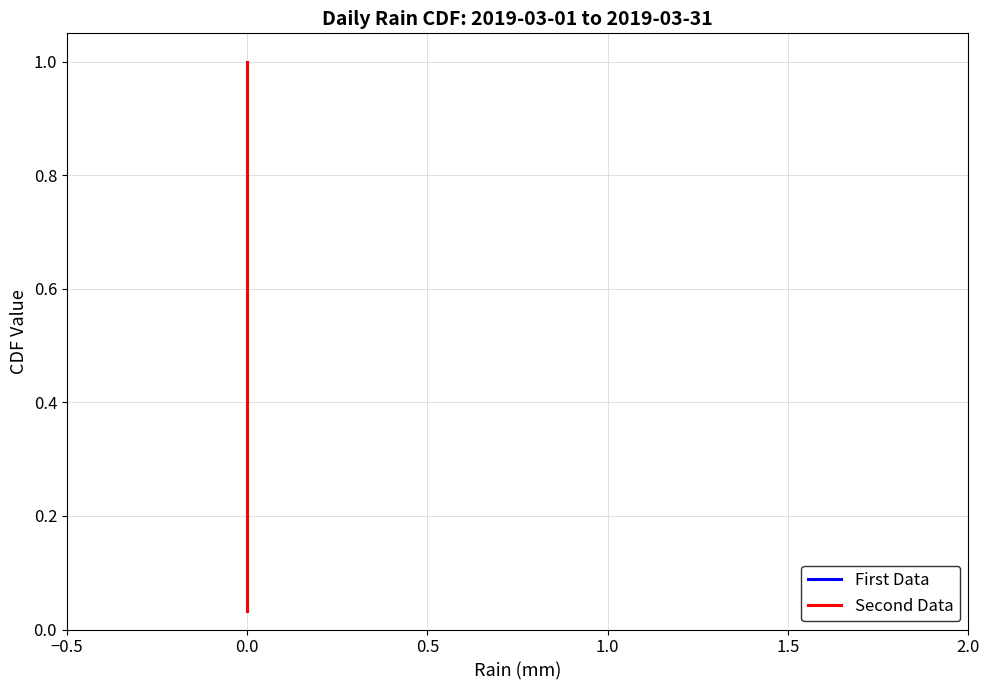

Rank the series by their maximum value, from highest to lowest.

First Data, Second Data